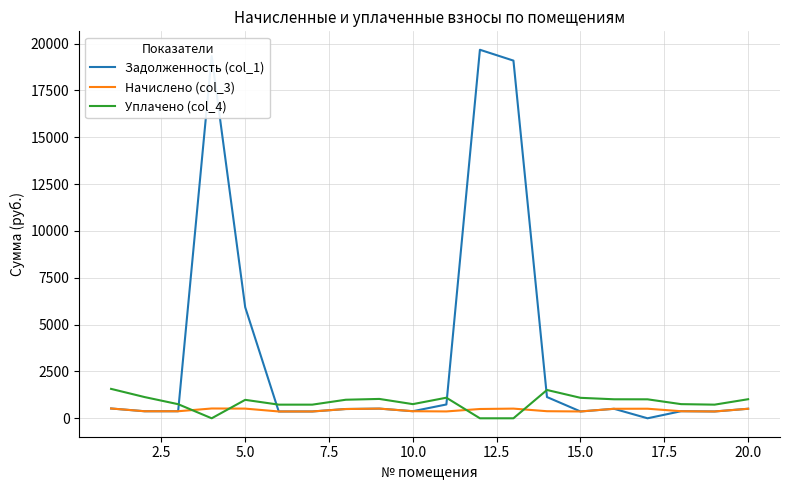

What is the sum of all Начислено (col_3) values?

8827.9